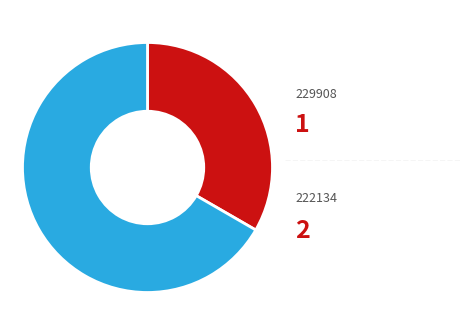

Does any single category account for the majority?

Yes